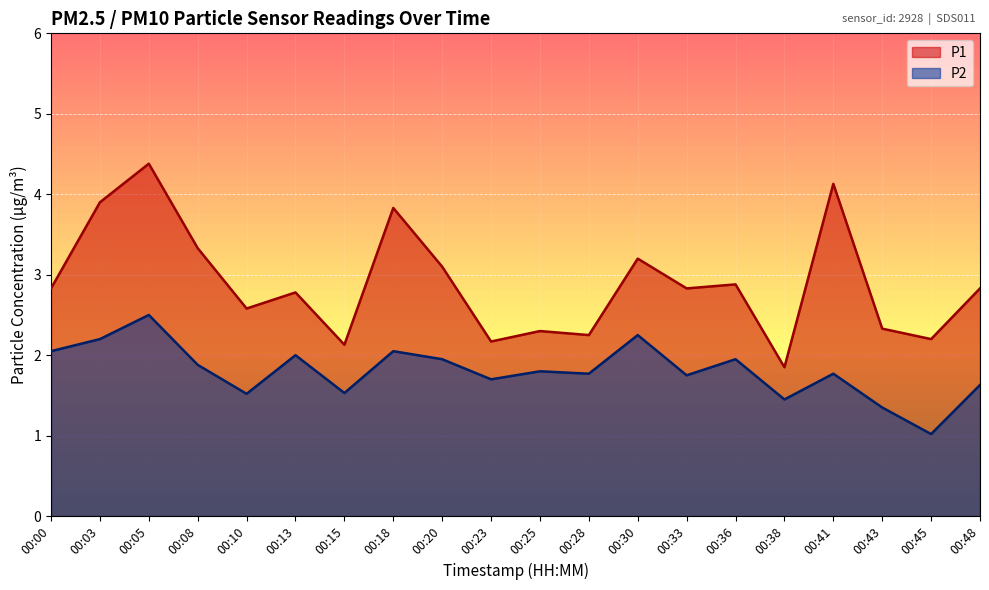

At 00:15, list the series in order from smallest to largest.

P2, P1